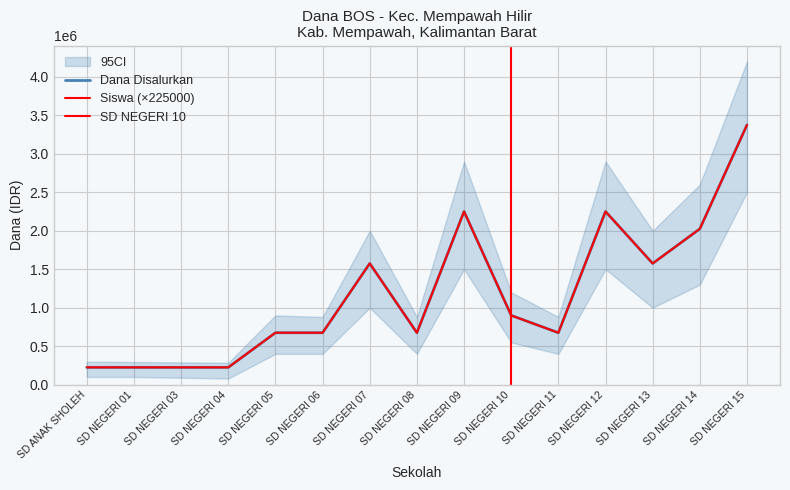

Is this an area chart (filled region under the line)?

No